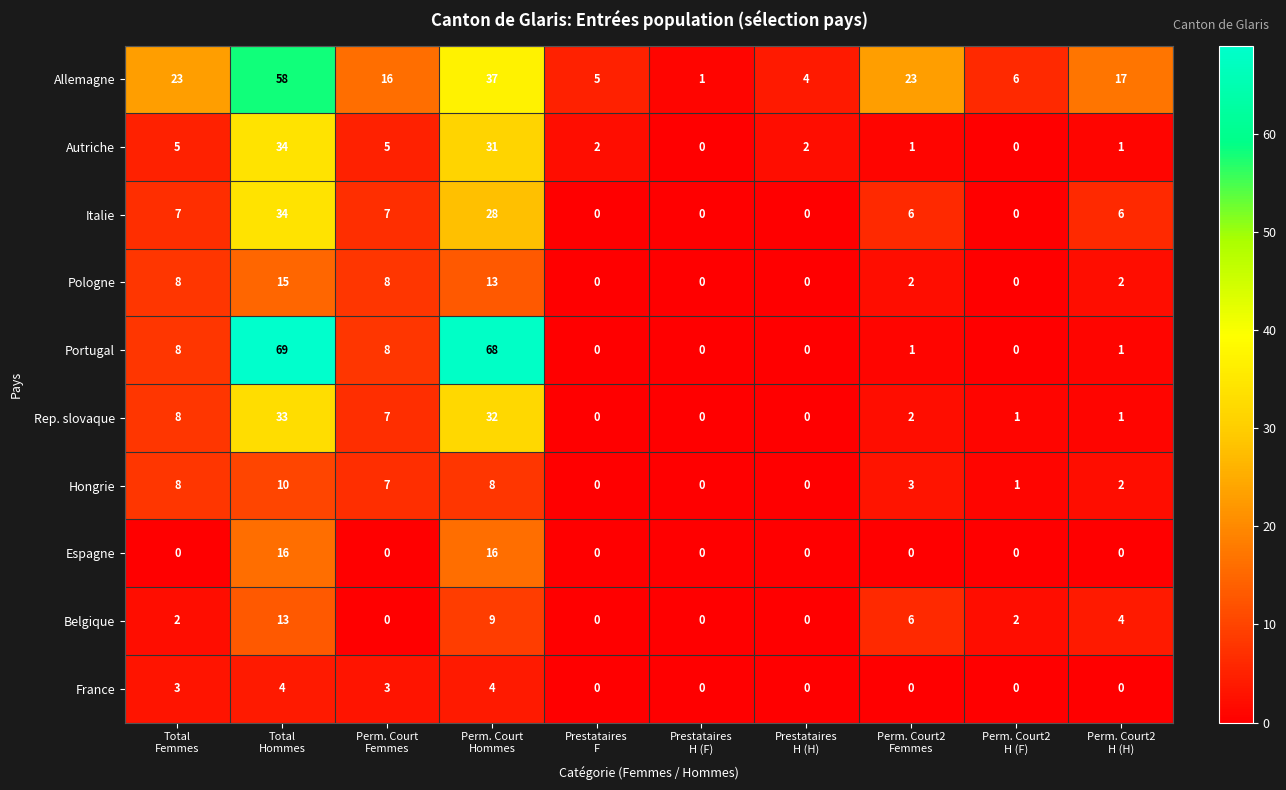

What is the sum of all Italie values?

88